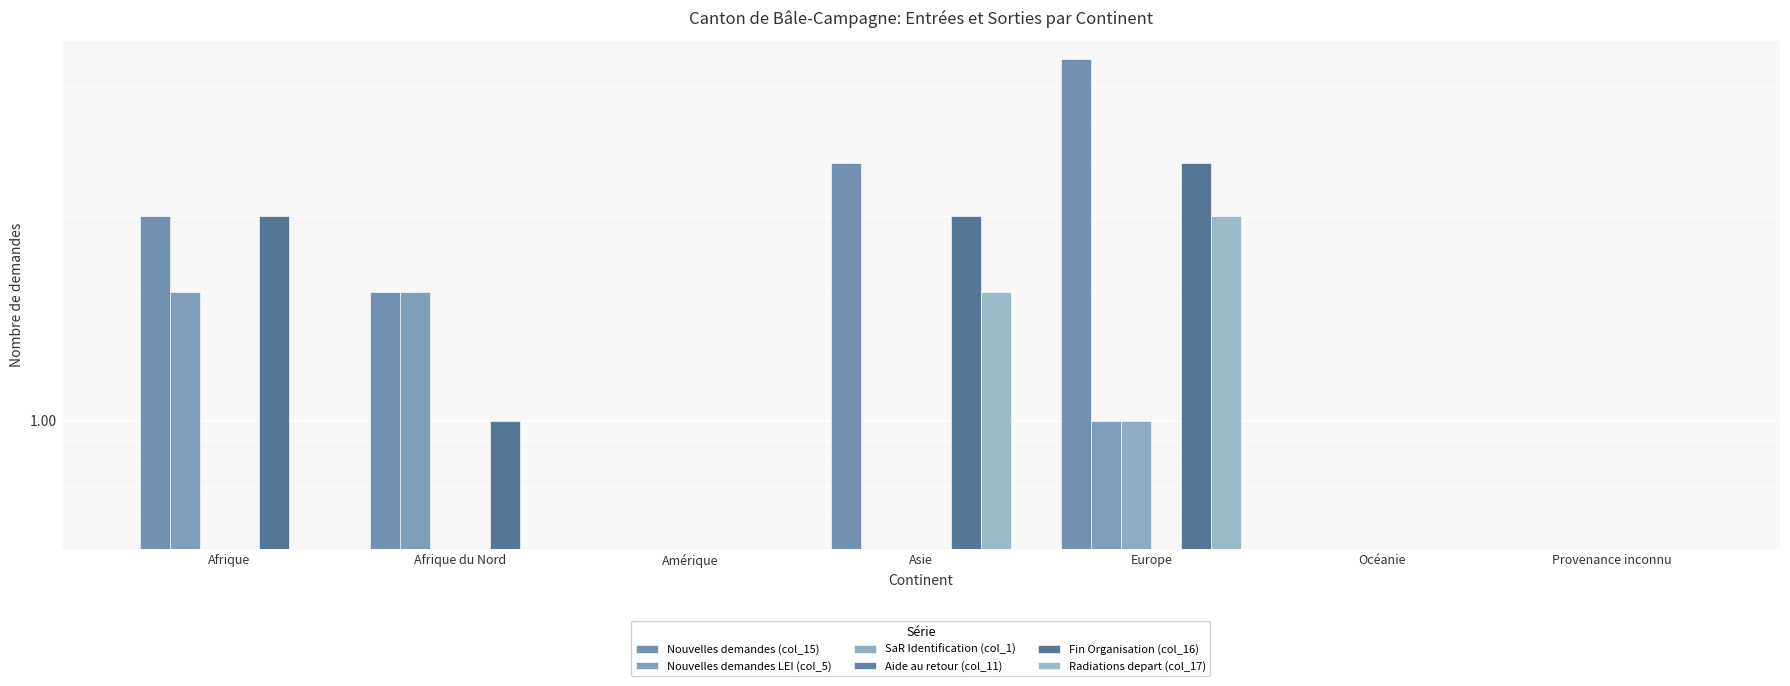

List the labels in order of SaR Identification (col_1) value, largest first.

Europe, Afrique, Afrique du Nord, Amérique, Asie, Océanie, Provenance inconnu